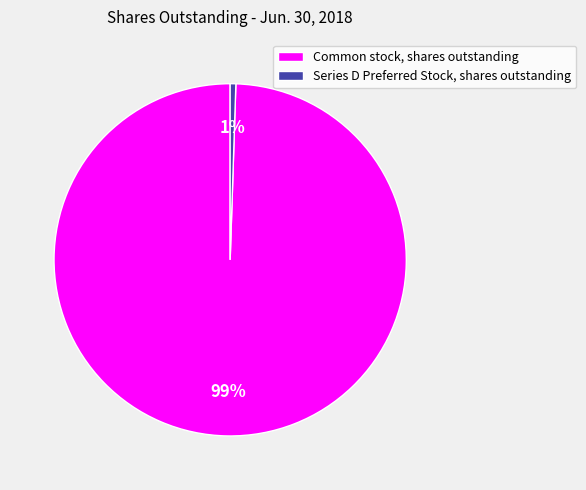

Is it true that Series D Preferred Stock, shares outstanding is 1% of the pie?

True